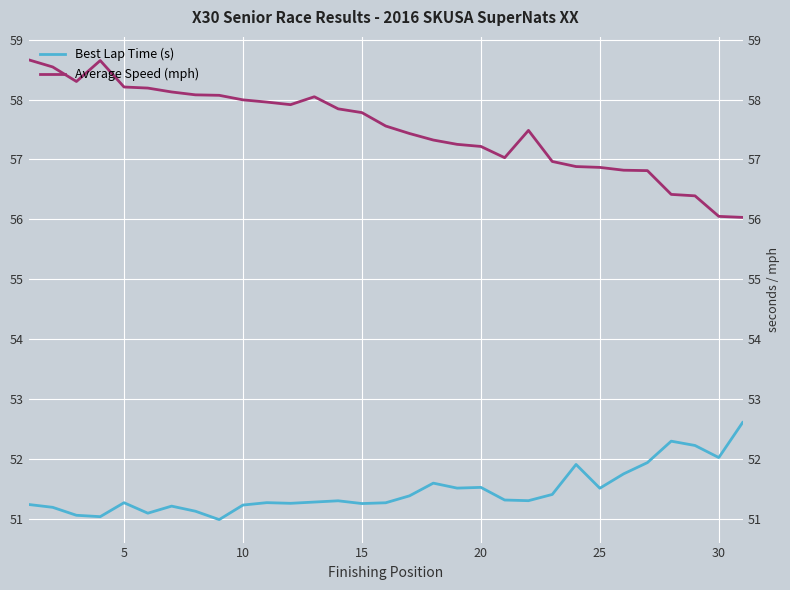

List the series in order of their overall mean, lowest first.

Best Lap Time (s), Average Speed (mph)